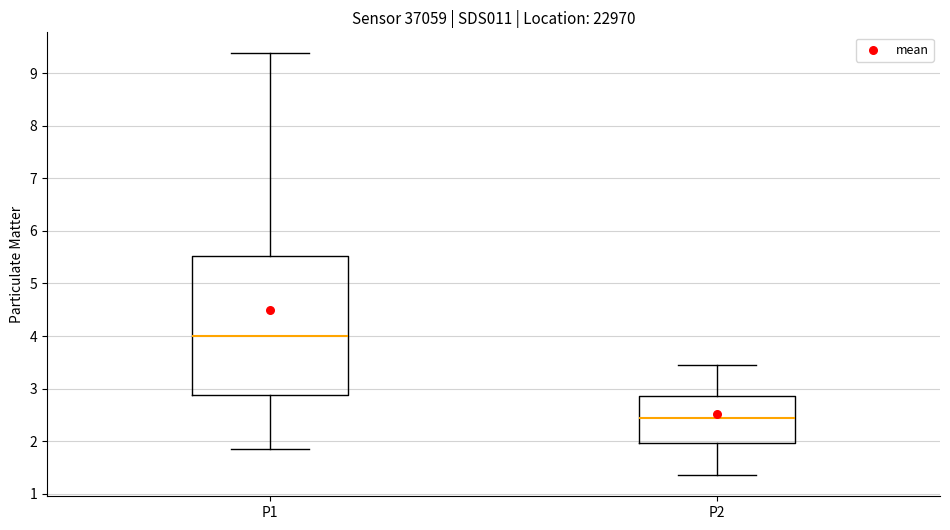

Which box has the highest median line?

P1